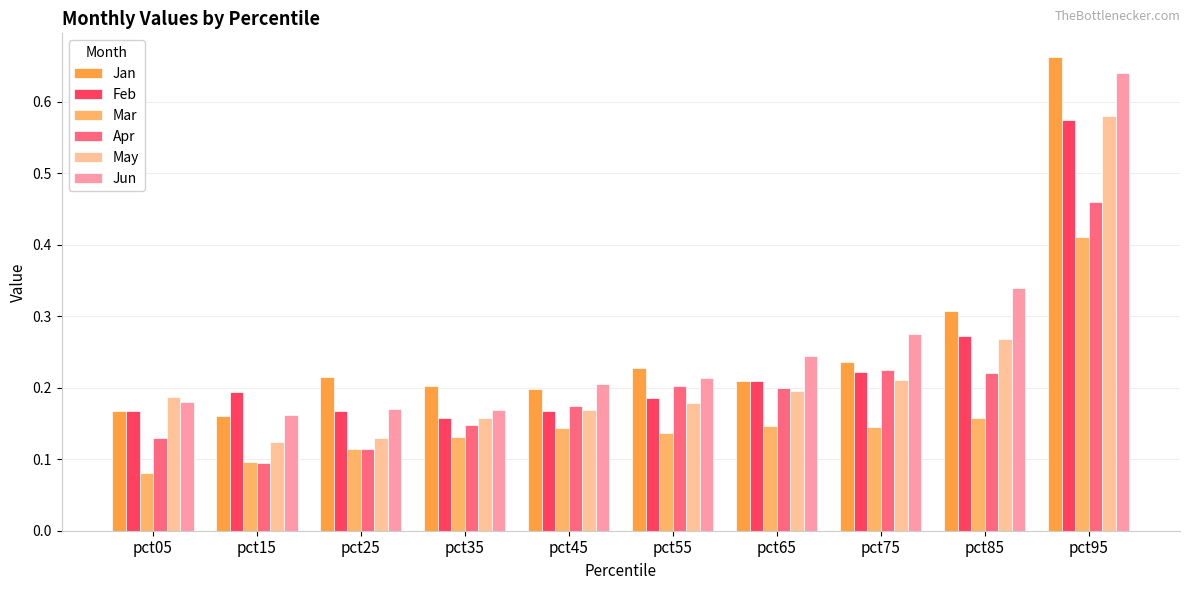

How many series are shown in this chart?

6